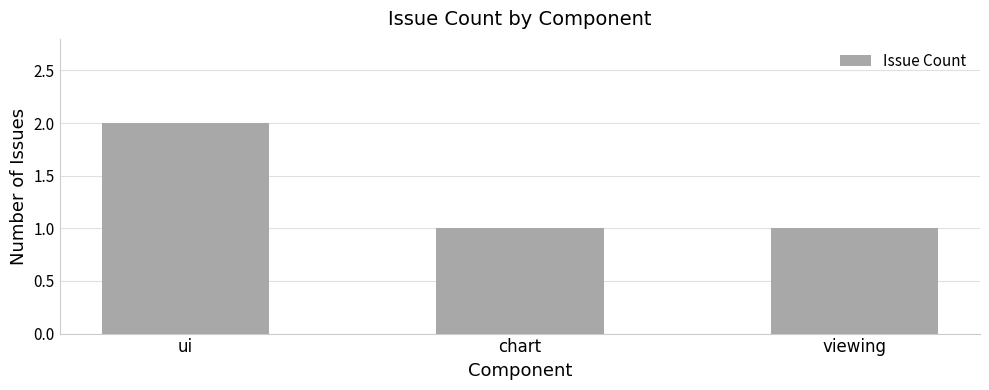

What is the ratio of the value at ui to the value at chart?

2.0